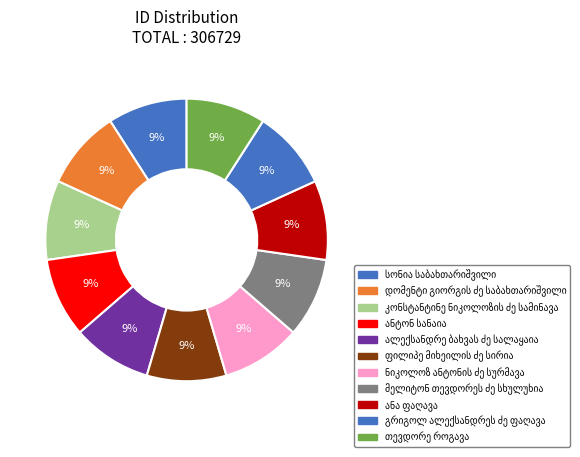

What percentage is the კონსტანტინე ნიკოლოზის ძე სამინავა slice, to the nearest percent?

9%